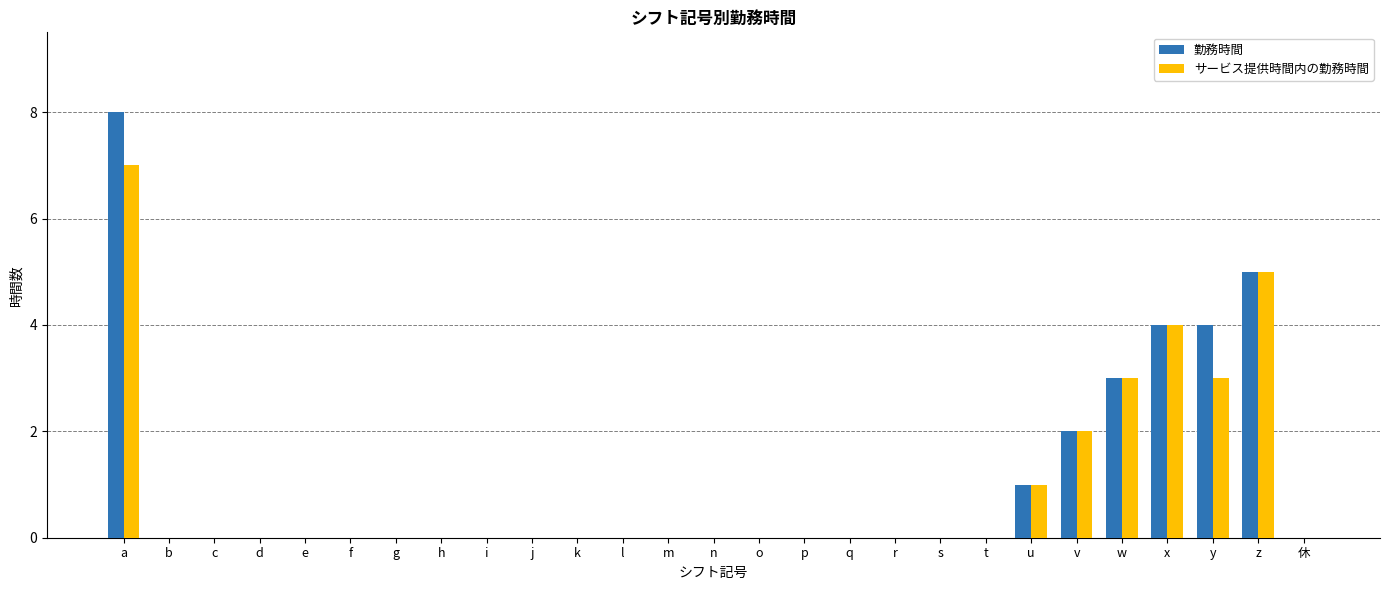

What is the approximate value of サービス提供時間内の勤務時間 at x?

4